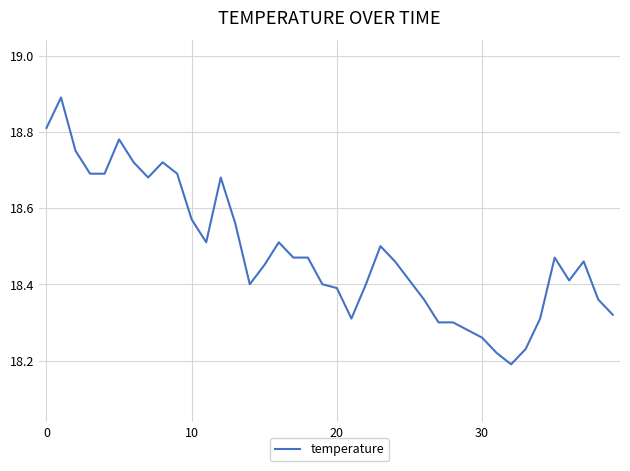

What is the maximum value shown in the chart?

18.9